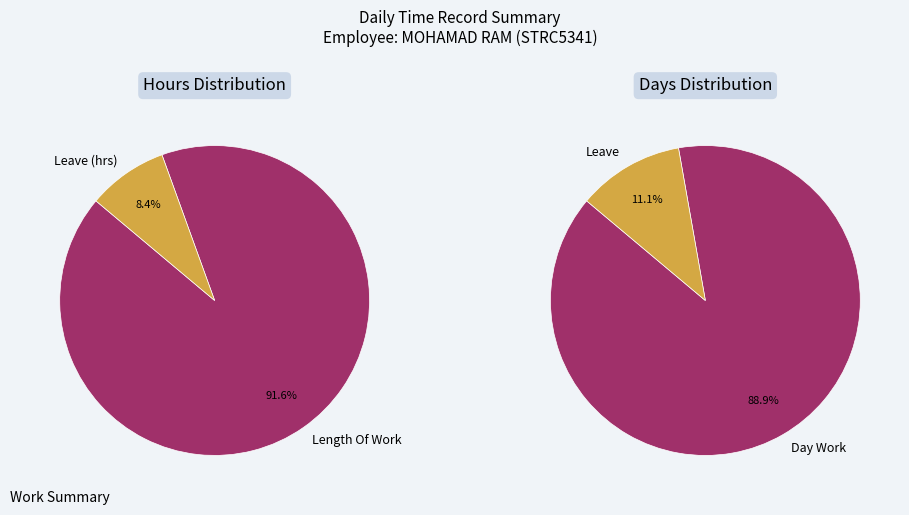

Does Lates account for over 50% of the chart?

No